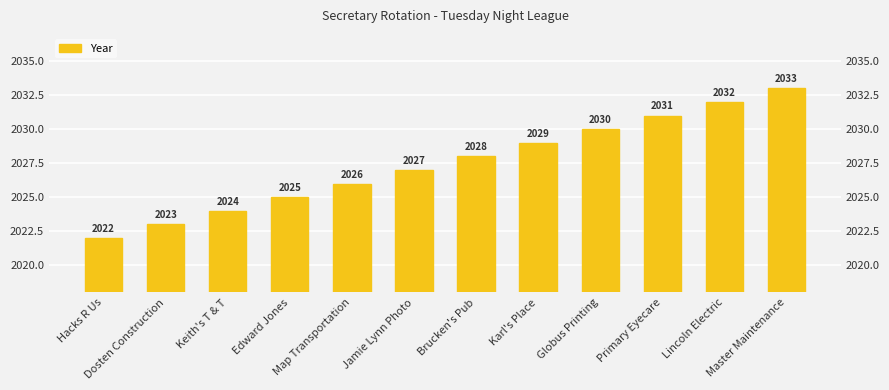

Which has a higher value, Map Transportation or Lincoln Electric?

Lincoln Electric